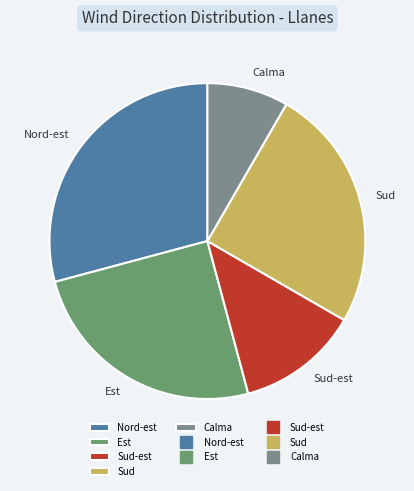

Is it true that Sud-est is 12% of the pie?

True